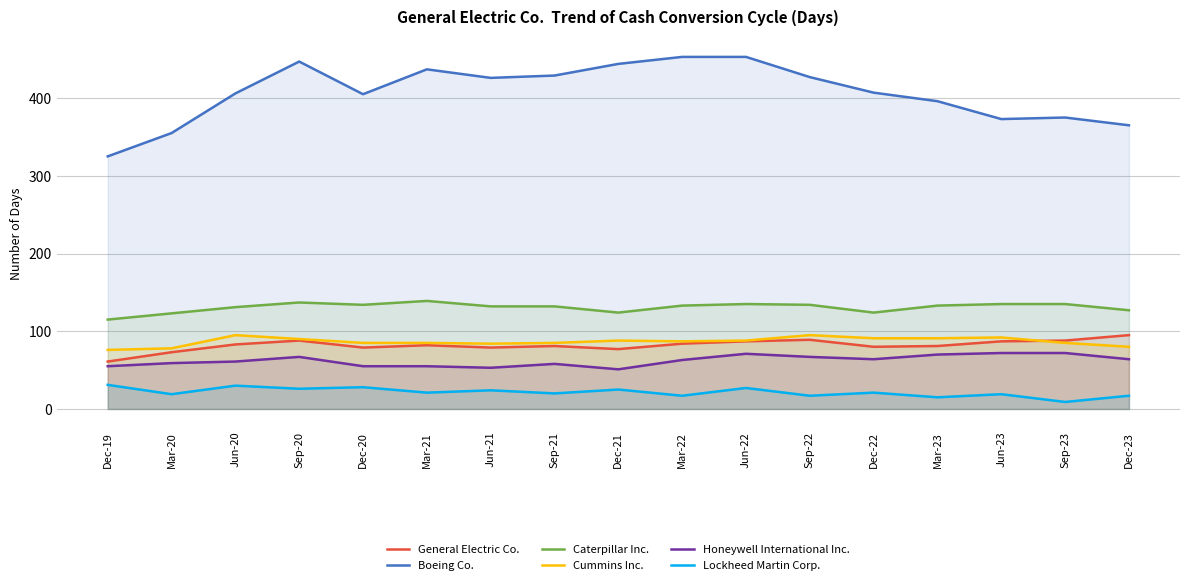

At which category does Lockheed Martin Corp. reach its first local valley?

Mar-20